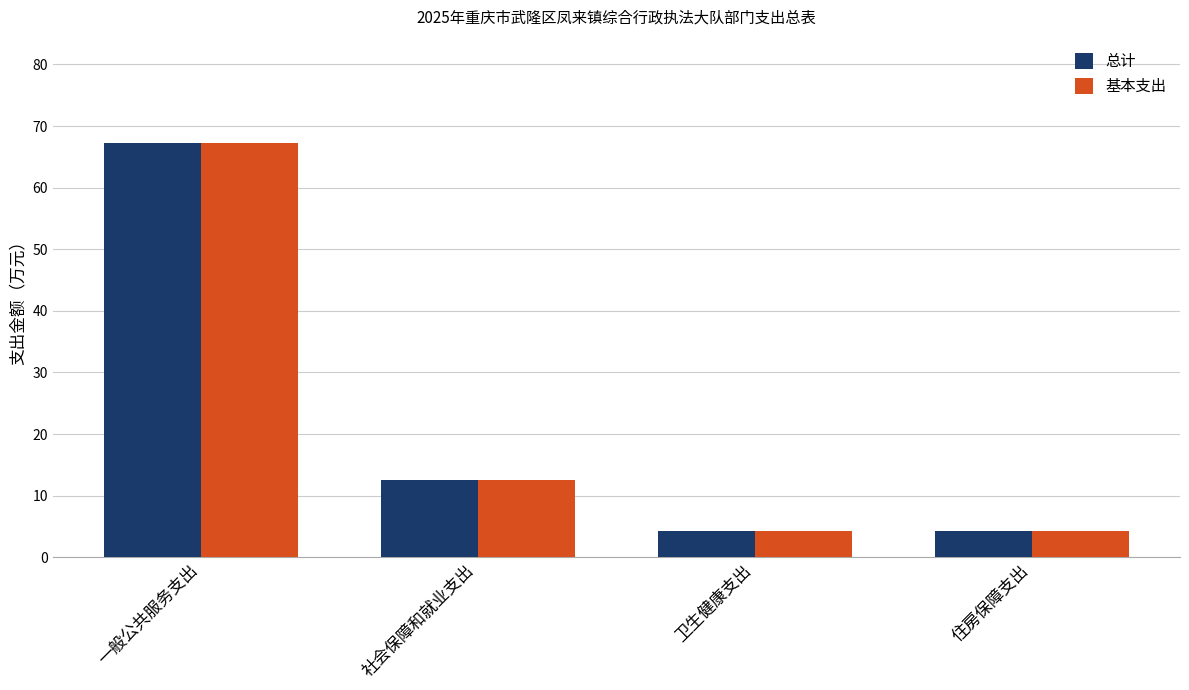

What is the sum of all 总计 values?

88.3